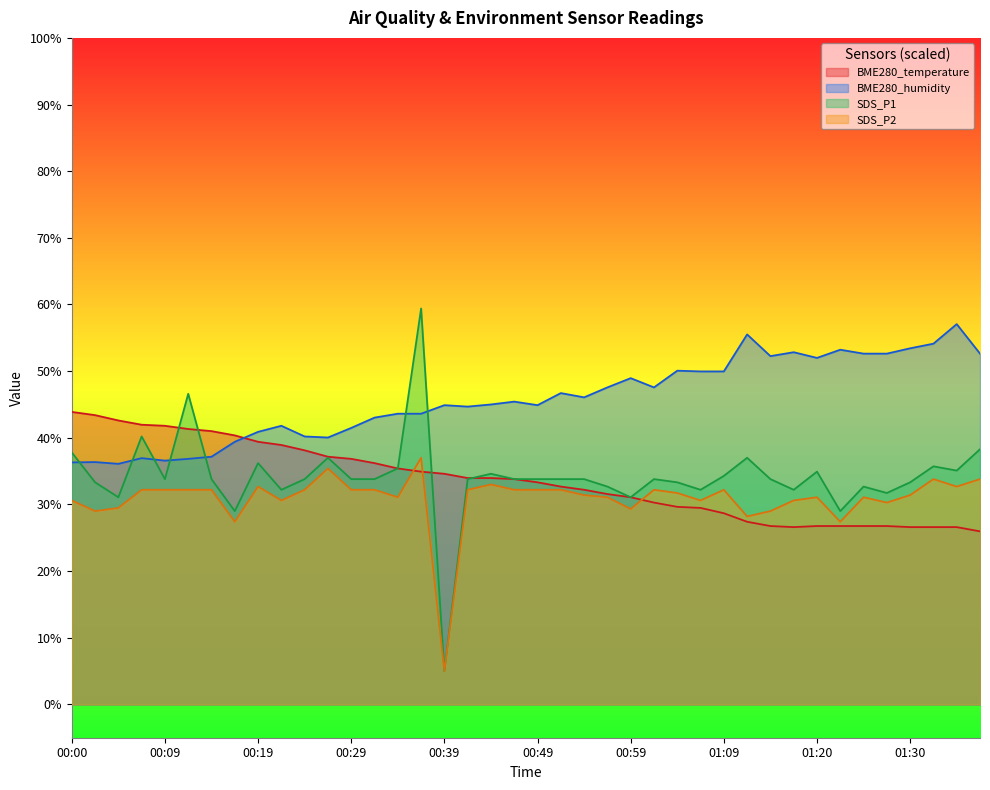

What is the average value of the SDS_P1 series?

34.2